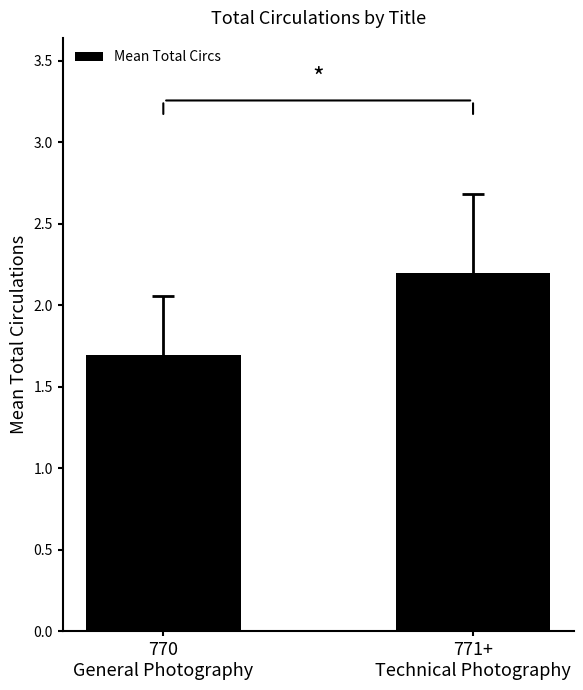

Which label corresponds to the smallest value in the chart?

770
General Photography